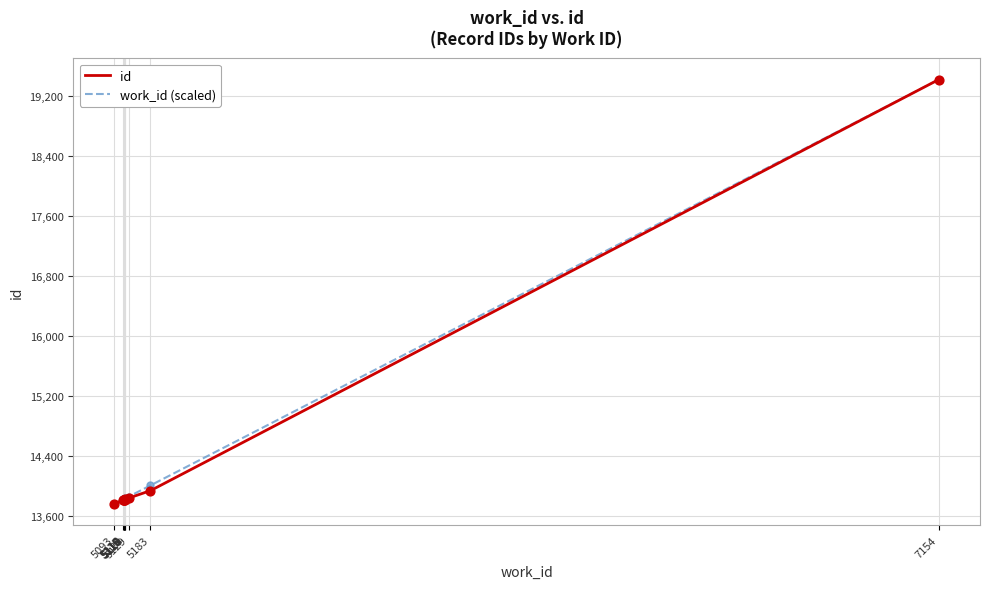

At how many categories does at least one series exceed 17084?

1